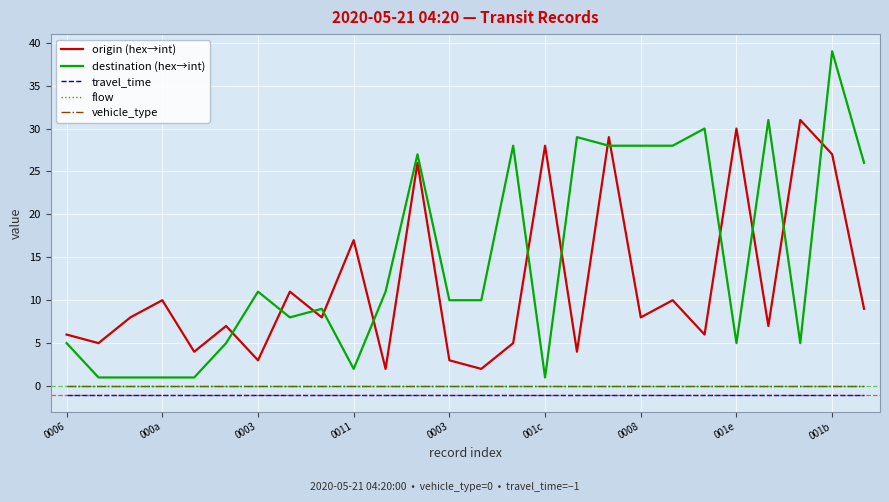

Is this an area chart (filled region under the line)?

No